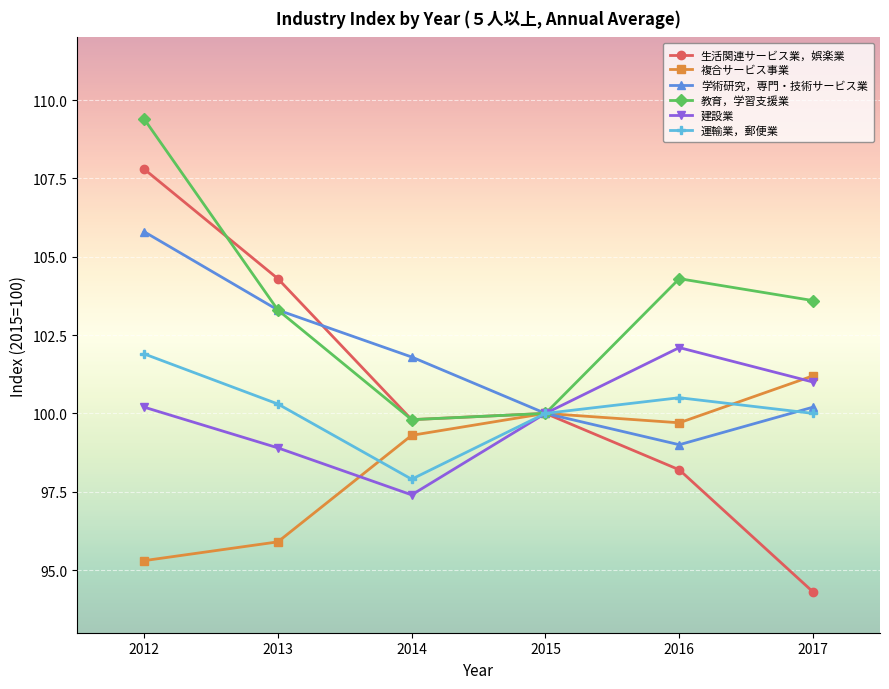

Is it true that 生活関連サービス業，娯楽業 equals 104.3 at 2013?

True